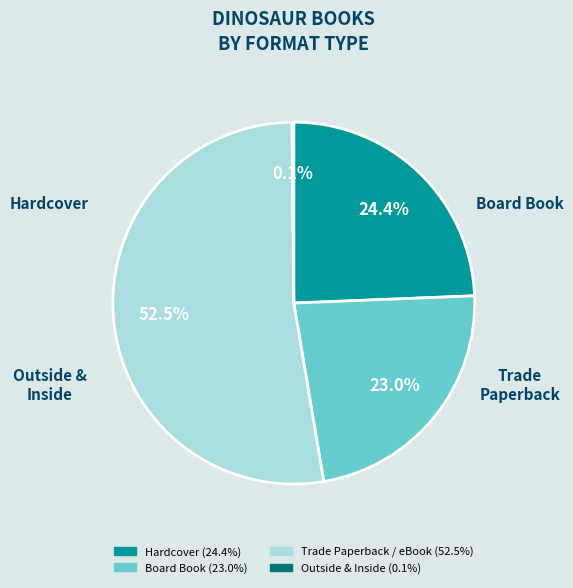

Does any single category account for the majority?

Yes